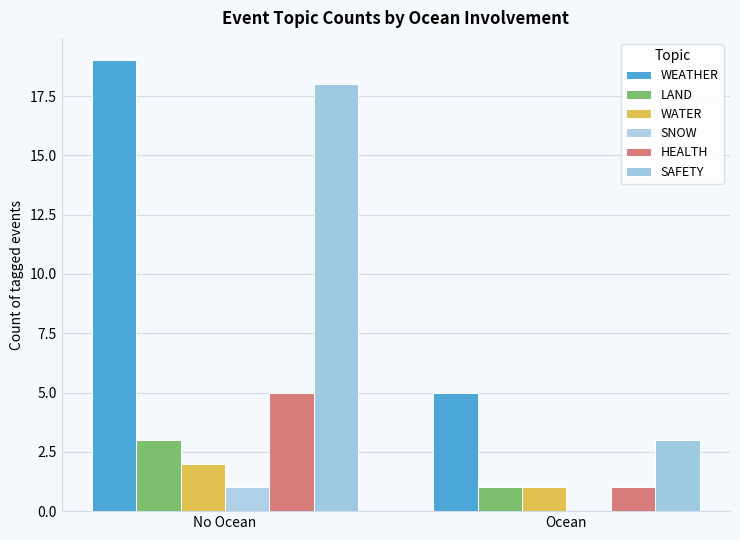

Rank the categories by WATER value from lowest to highest.

Ocean, No Ocean